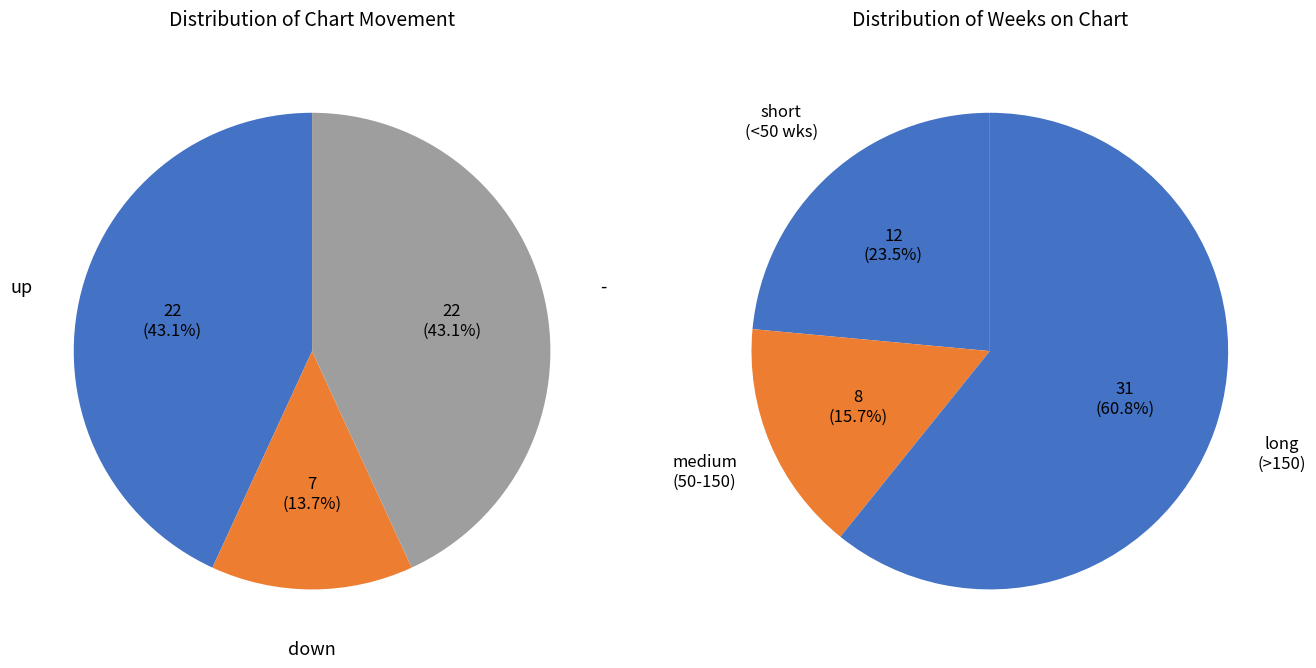

How much of the chart is everything except -?

56.9%